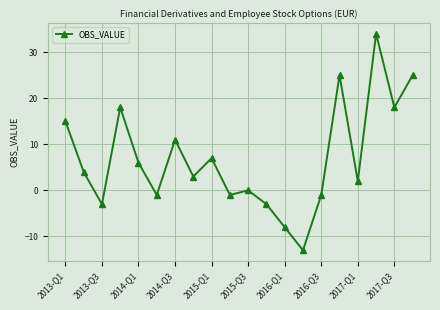

Reading right to left, what are all the values shown in this chart?

25	18	34	2	25	-1	-13	-8	-3	0	-1	7	3	11	-1	6	18	-3	4	15